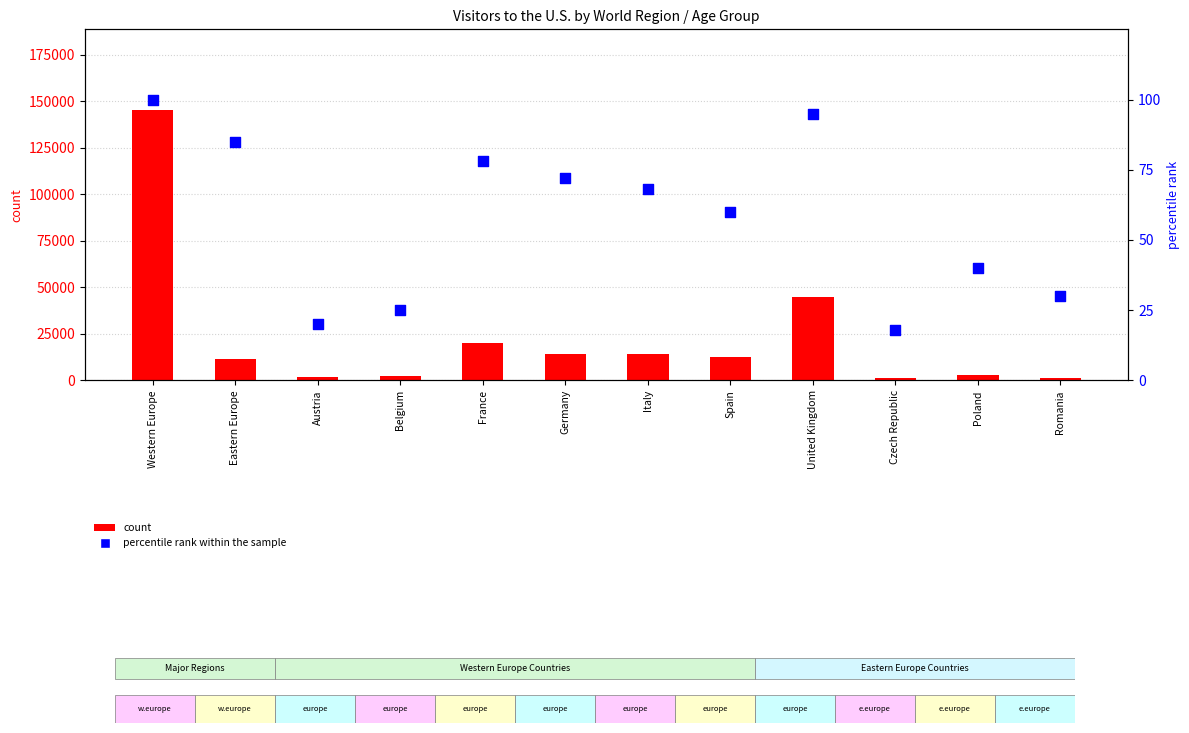

At which category is the sum across all series the highest?

Western Europe